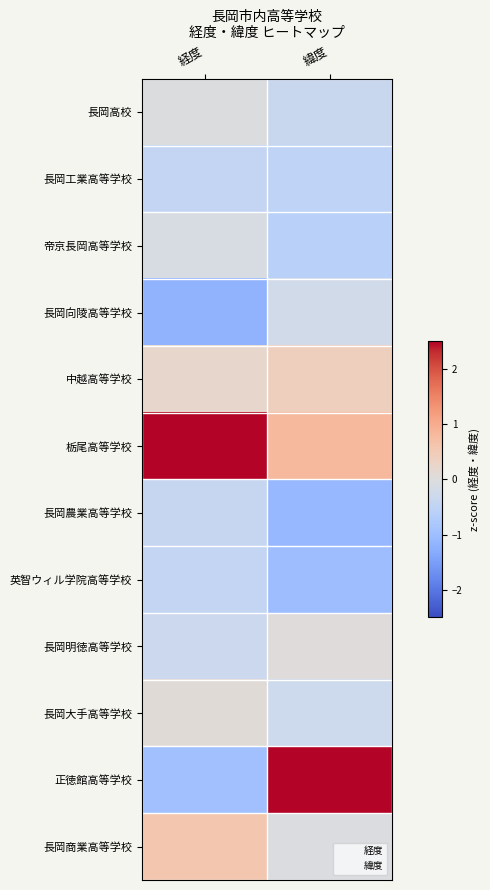

Reading left to right, transcribe all the data shown in this chart.

長岡高校: 経度=-0.0	緯度=-0.3
長岡工業高等学校: 経度=-0.4	緯度=-0.5
帝京長岡高等学校: 経度=-0.1	緯度=-0.6
長岡向陵高等学校: 経度=-1.2	緯度=-0.2
中越高等学校: 経度=0.2	緯度=0.4
栃尾高等学校: 経度=2.9	緯度=0.8
長岡農業高等学校: 経度=-0.4	緯度=-1.1
英智ウィル学院高等学校: 経度=-0.4	緯度=-1.0
長岡明徳高等学校: 経度=-0.3	緯度=0.0
長岡大手高等学校: 経度=0.1	緯度=-0.3
正徳館高等学校: 経度=-1.0	緯度=2.8
長岡商業高等学校: 経度=0.6	緯度=-0.1